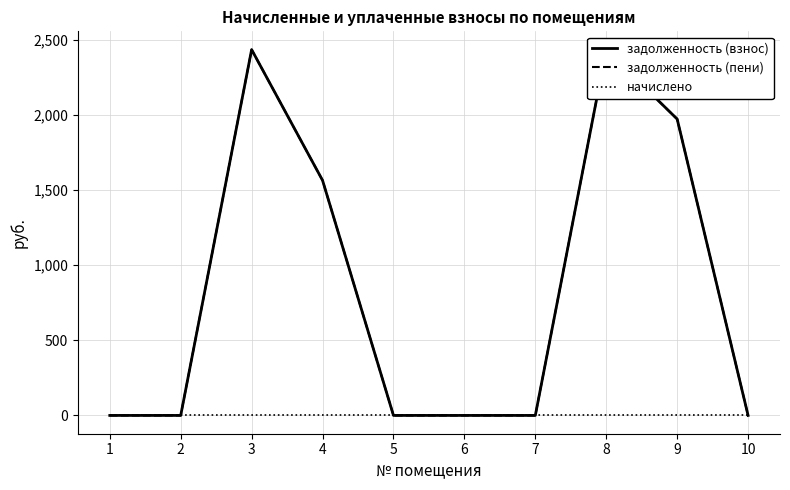

Which has a higher value, 3 or 7?

3